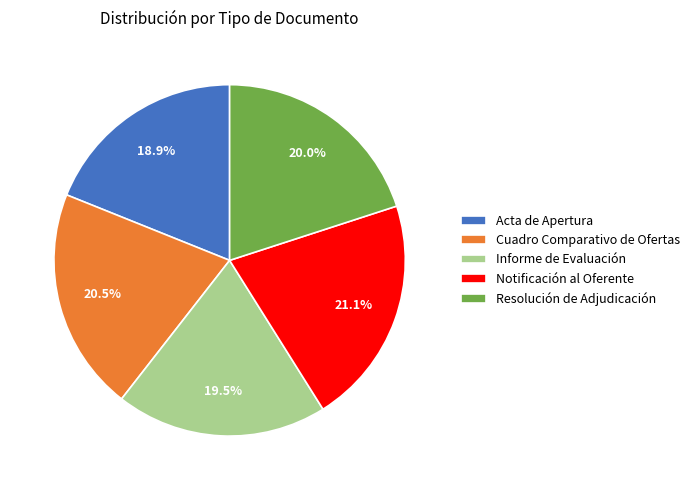

Which slice is the largest?

Notificación al Oferente